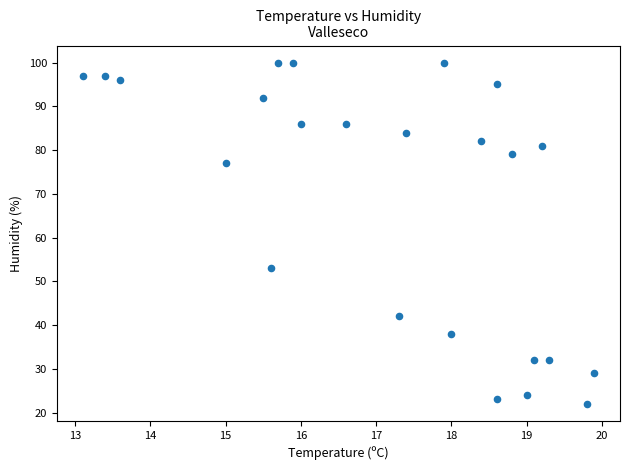

What Y value in the scatter plot is closest to 61?

53